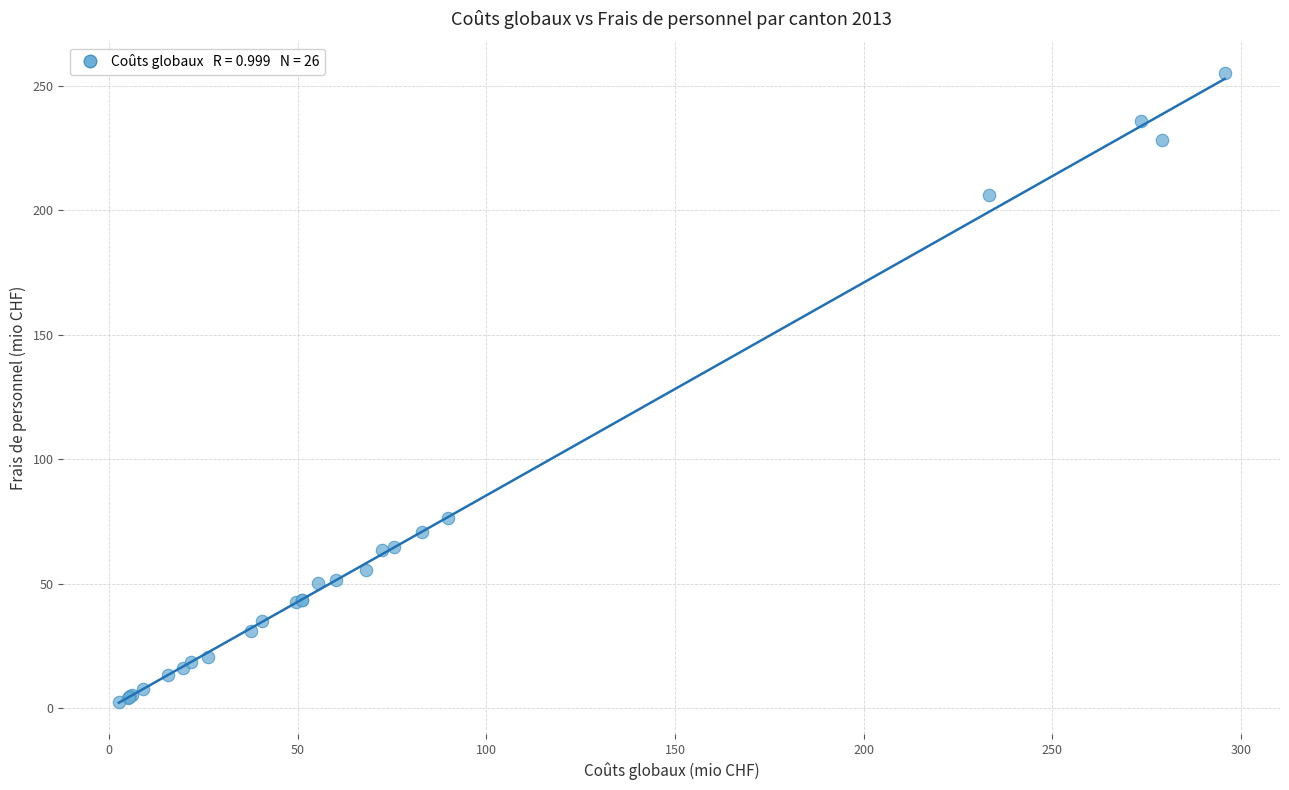

What Y value in the scatter plot is closest to 128?

76.4